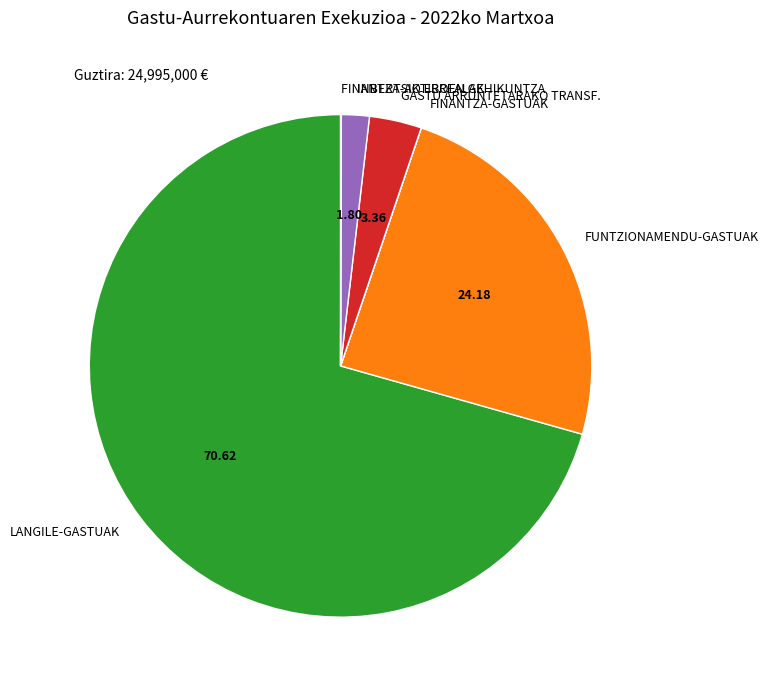

Which has a higher value, FUNTZIONAMENDU-GASTUAK or GASTU ARRUNTETARAKO TRANSF.?

FUNTZIONAMENDU-GASTUAK